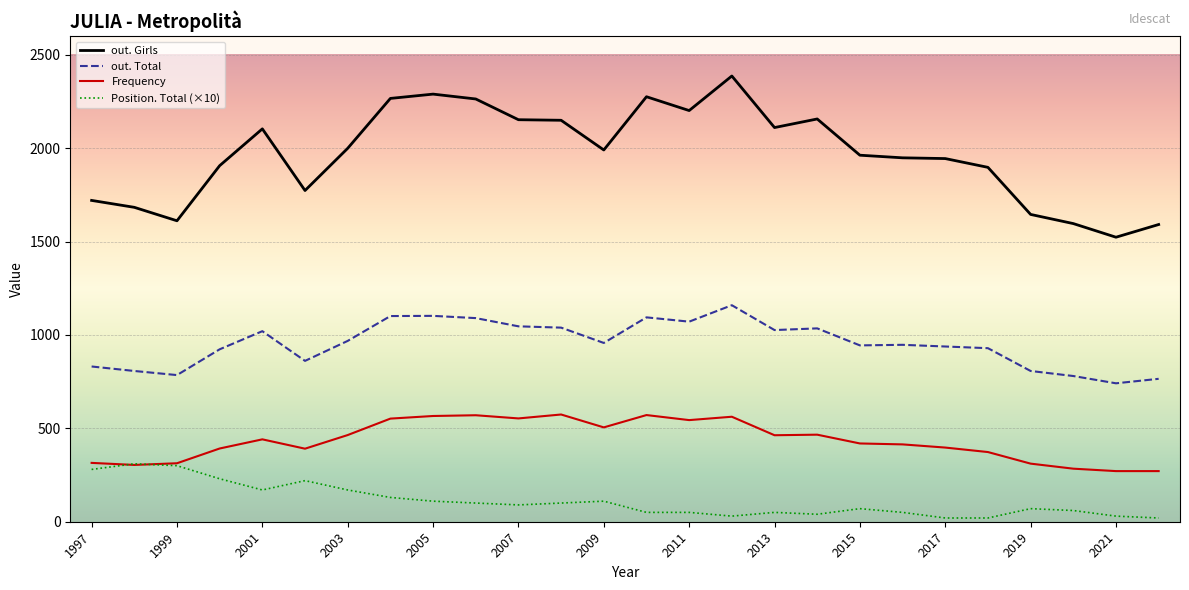

Which series has the widest spread of values?

out. Girls